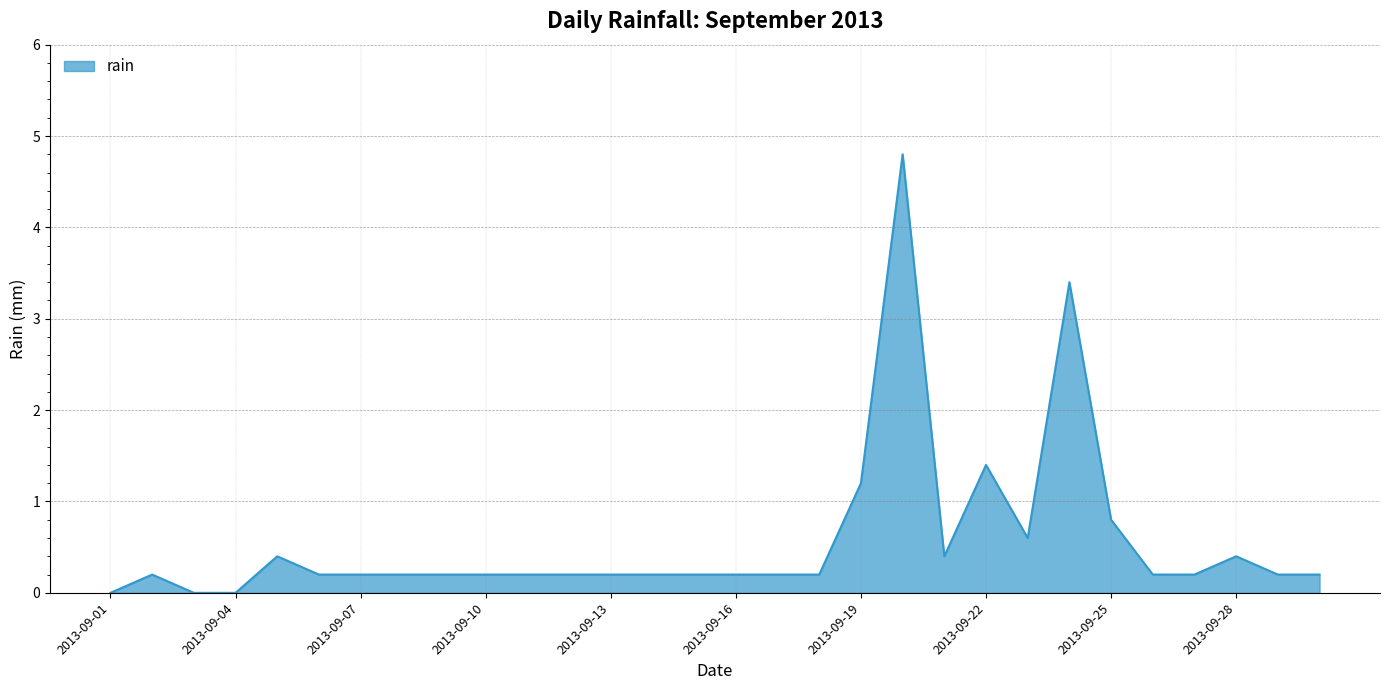

What is the difference between the maximum and minimum values?

4.8